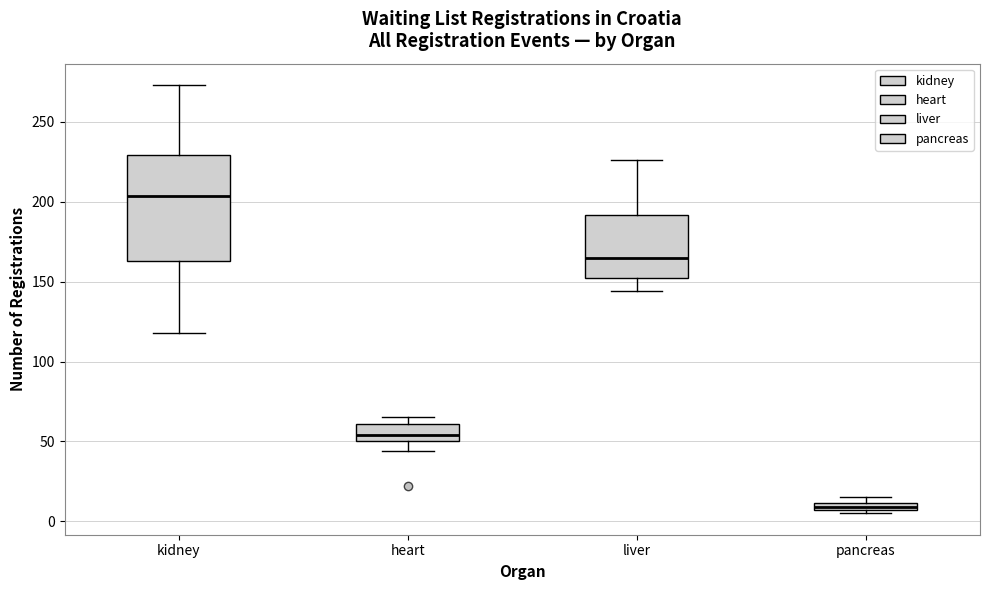

Which box has the lowest median line?

pancreas